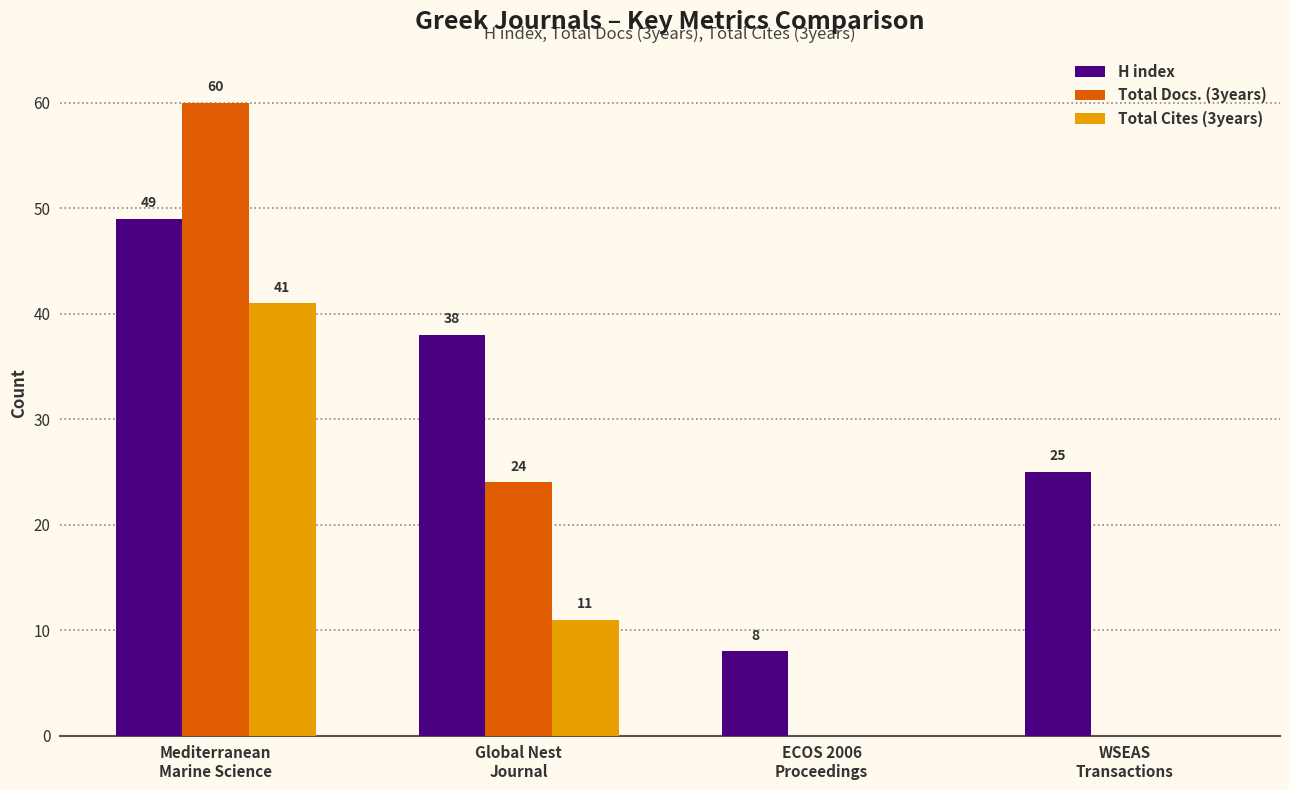

Between Mediterranean
Marine Science and ECOS 2006
Proceedings, which series saw the biggest shift?

Total Docs. (3years)